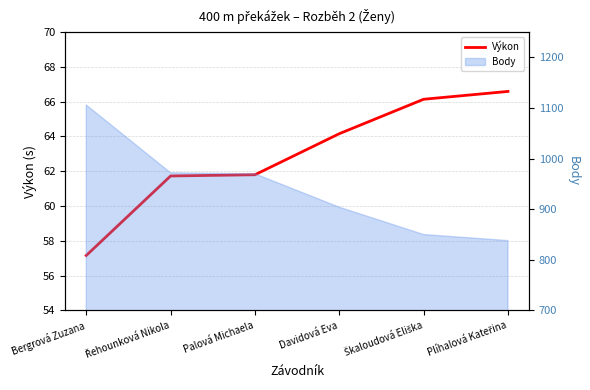

Read the value at Bergrová Zuzana.

57.2